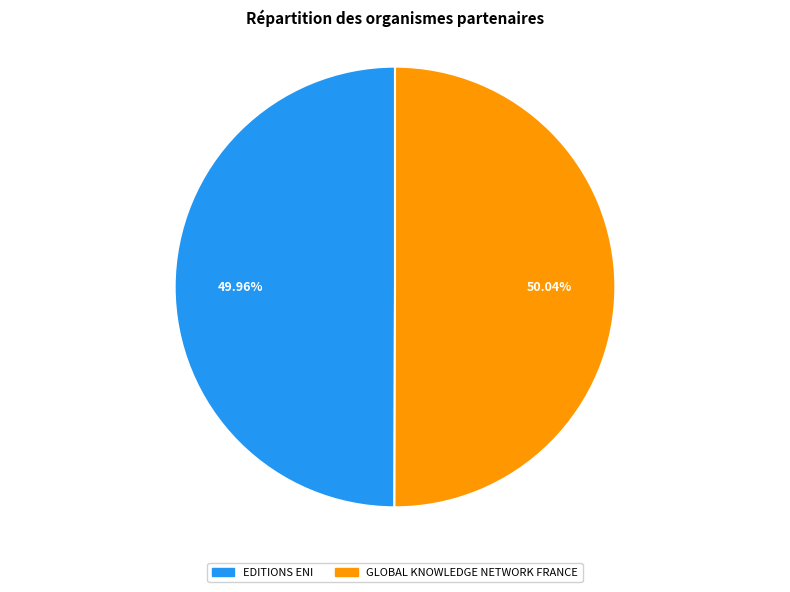

Approximately how many times larger is the value at GLOBAL KNOWLEDGE NETWORK FRANCE compared to EDITIONS ENI?

1.0